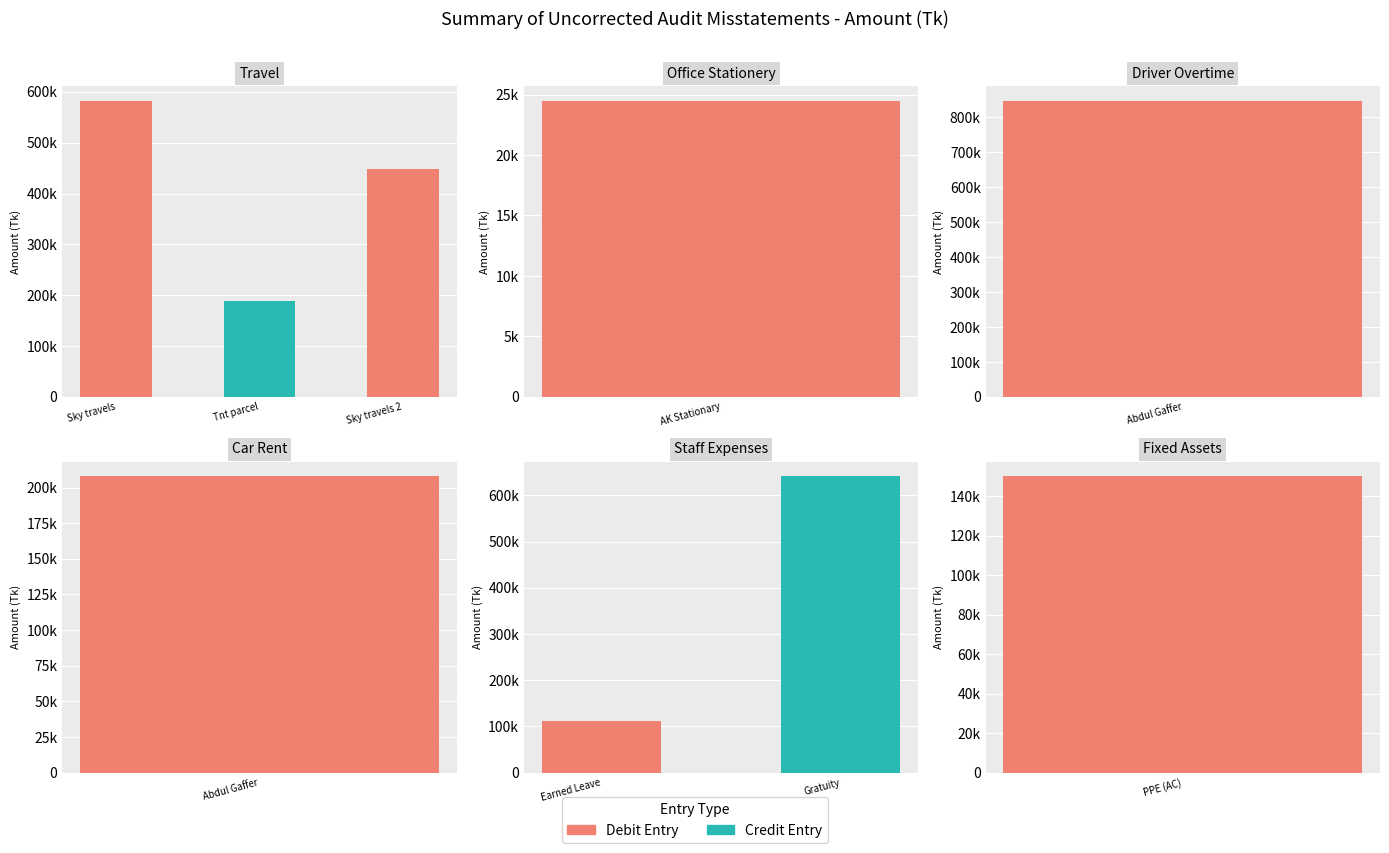

Does the chart contain any negative values?

No